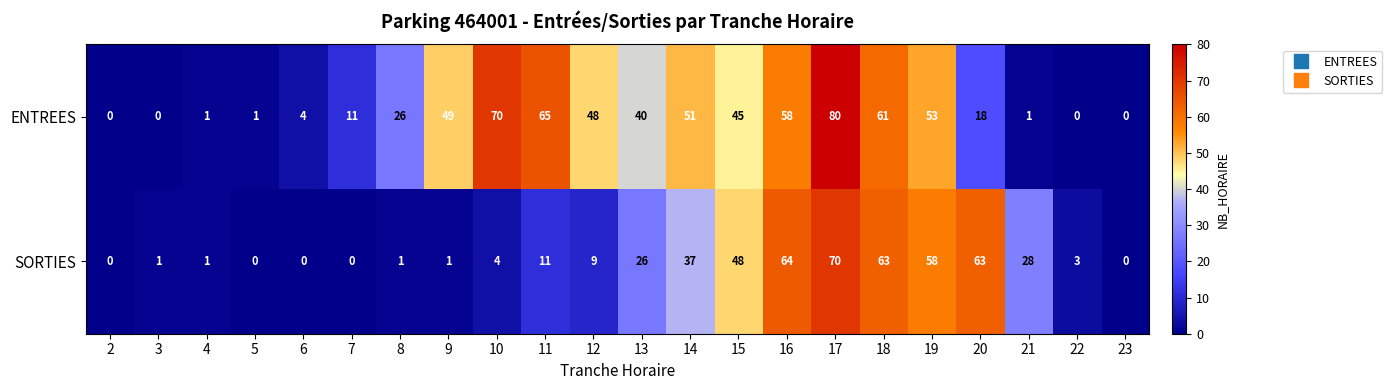

What value does the SORTIES series have at 22?

3